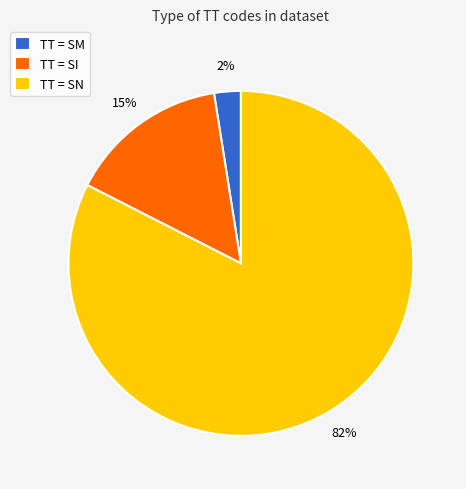

Between TT = SN and TT = SM, which is larger?

TT = SN